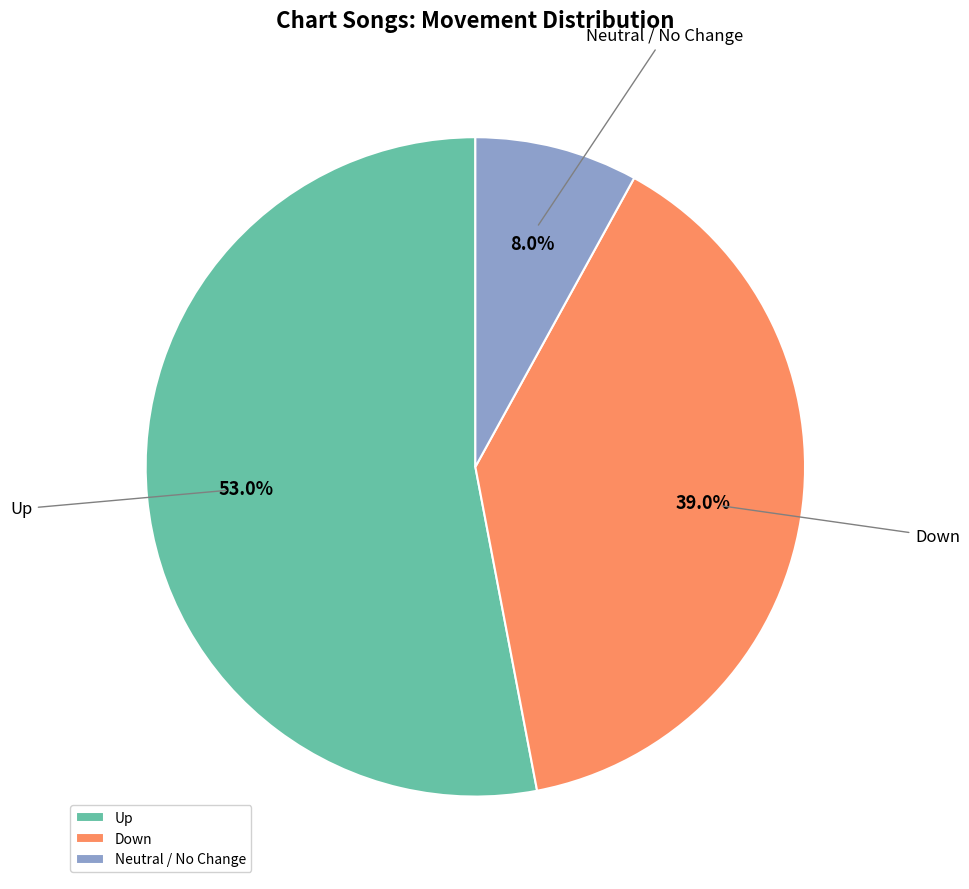

What is the largest slice in the pie chart?

Up